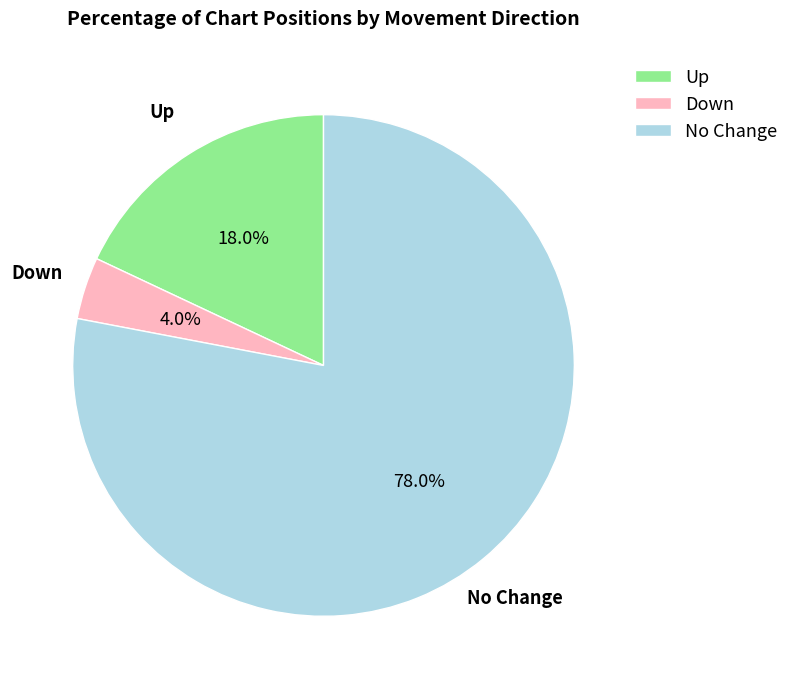

Between Up and No Change, which is larger?

No Change